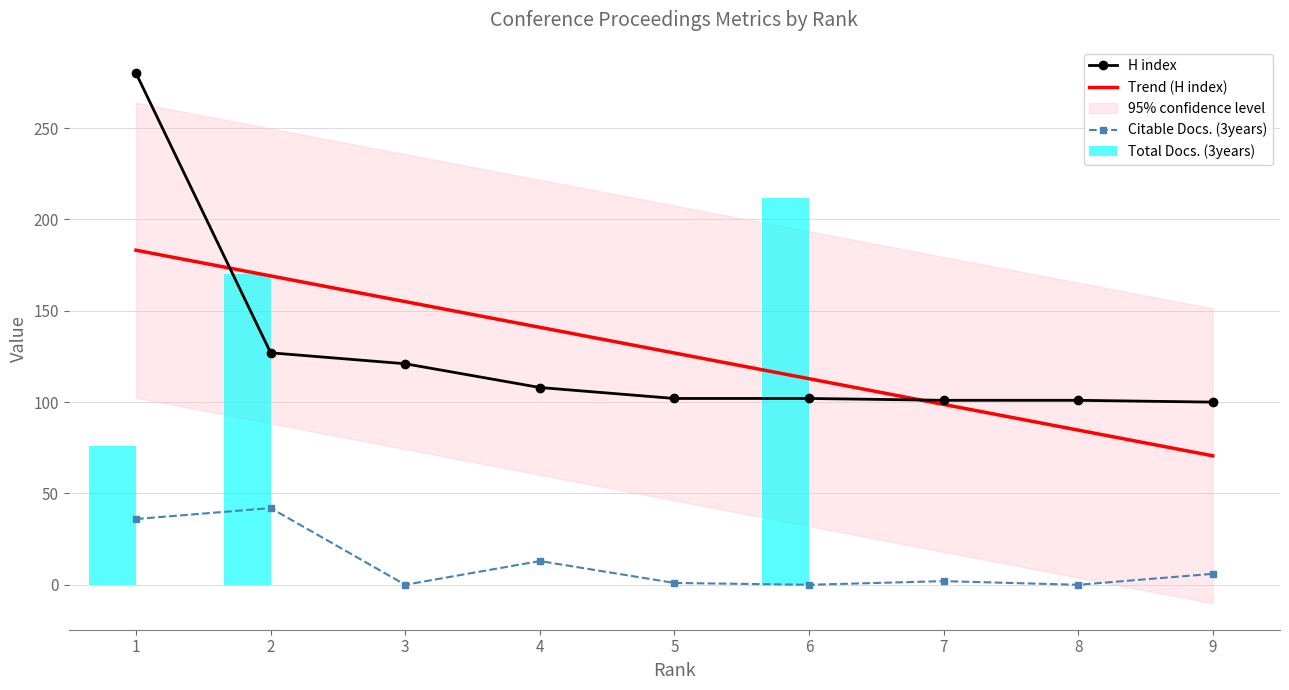

Reading left to right, list all the values displayed in this chart.

Total Docs. (3years): 76	170	0	0	0	212	0	0	0
Citable Docs. (3years): 36	42	0	13	1	0	2	0	6
H index: 280	127	121	108	102	102	101	101	100